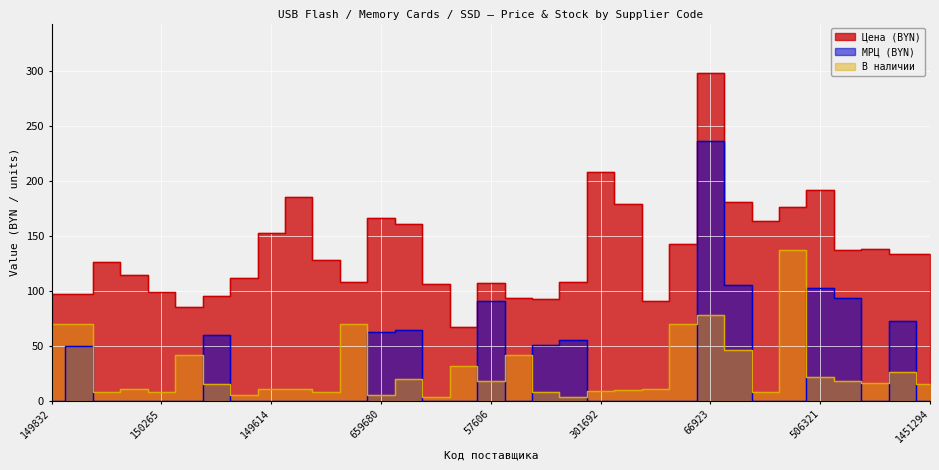

Reading right to left, what are all the values shown in this chart?

Цена (BYN): 1451294=133.3	1352368=134.0	1214525=137.8	550677=137.0	506321=191.8	355890=176.8	174847=163.4	66914=180.8	66923=298.8	1191577=142.8	978788=90.9	533115=178.8	301692=208.6	297306=108.2	243226=92.2	57618=93.1	57606=107.3	1438500=67.0	1191584=106.5	859115=160.8	659680=166.8	283919=107.8	257751=128.5	174957=185.9	149614=152.7	149589=111.4	149734=95.3	149804=85.2	150265=98.7	149858=114.1	149302=126.8	149285=97.5	149832=97.5
МРЦ (BYN): 1451294=0.0	1352368=72.6	1214525=0.0	550677=93.4	506321=102.9	355890=0.0	174847=0.0	66914=105.4	66923=236.5	1191577=0.0	978788=0.0	533115=0.0	301692=0.0	297306=55.4	243226=51.0	57618=0.0	57606=91.0	1438500=0.0	1191584=0.0	859115=64.3	659680=62.4	283919=0.0	257751=0.0	174957=0.0	149614=0.0	149589=0.0	149734=59.9	149804=0.0	150265=0.0	149858=0.0	149302=0.0	149285=49.4	149832=0.0
В наличии: 1451294=15.0	1352368=26.0	1214525=16.0	550677=18.0	506321=22.0	355890=137.0	174847=8.0	66914=46.0	66923=78.0	1191577=70.0	978788=11.0	533115=10.0	301692=9.0	297306=3.0	243226=8.0	57618=42.0	57606=18.0	1438500=32.0	1191584=3.0	859115=20.0	659680=5.0	283919=70.0	257751=8.0	174957=11.0	149614=11.0	149589=5.0	149734=15.0	149804=42.0	150265=8.0	149858=11.0	149302=8.0	149285=70.0	149832=70.0